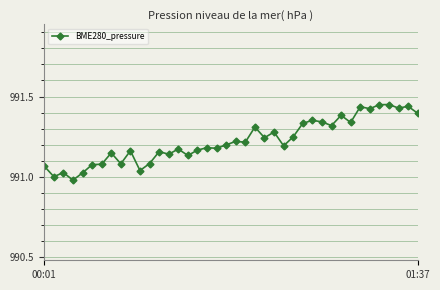

True or false: there are more than 0 points higher than both neighbors.

True